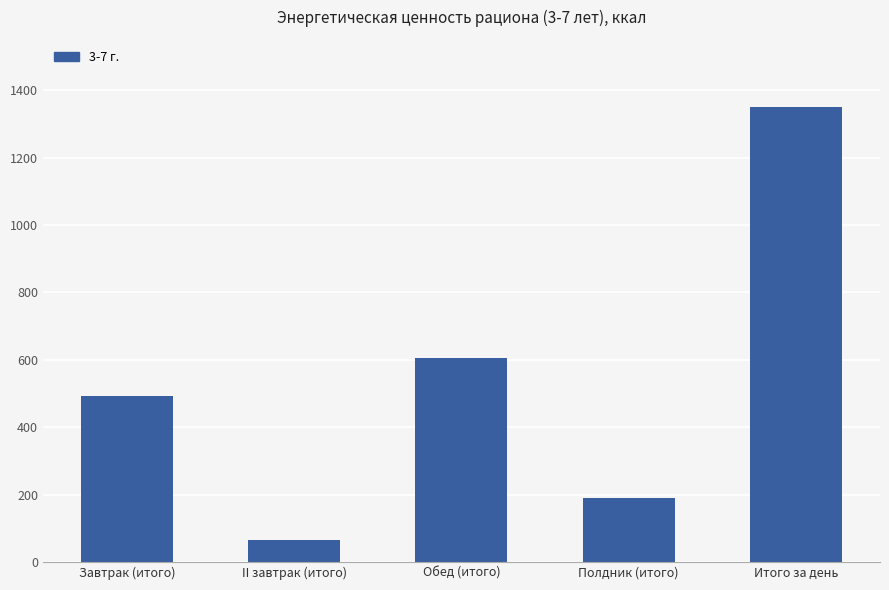

Which label corresponds to the largest value in the chart?

Итого за день